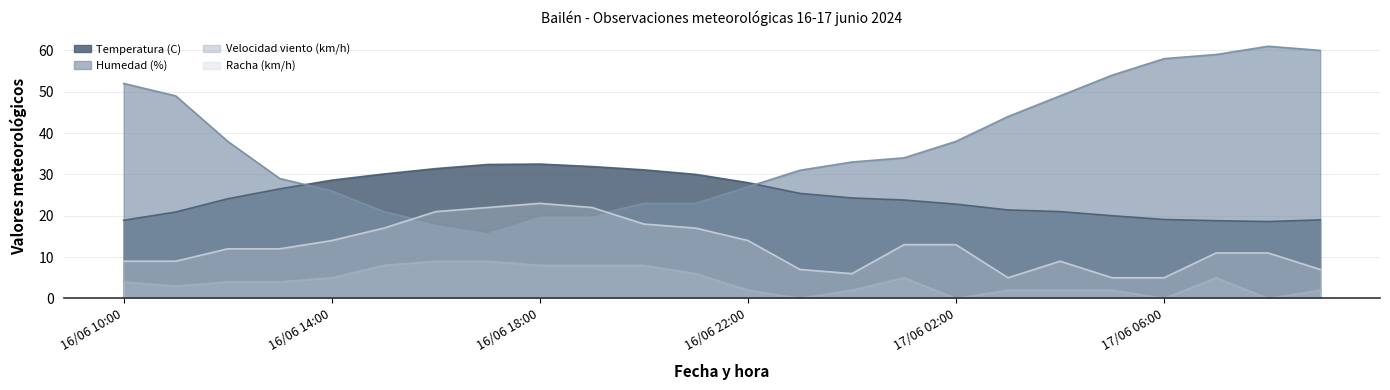

After their last crossing, which series has the higher values: Temperatura (C) or Humedad (%)?

Humedad (%)